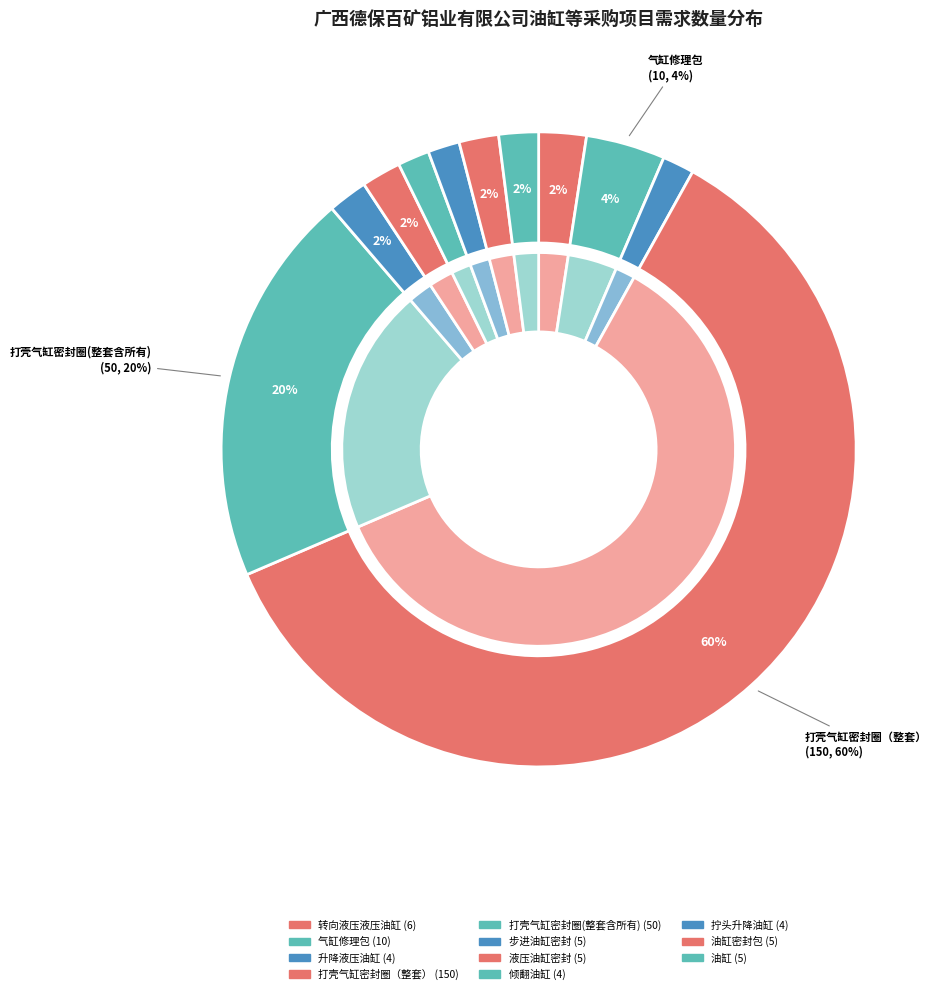

To the nearest percent, what percentage of the pie is 气缸修理包?

4%